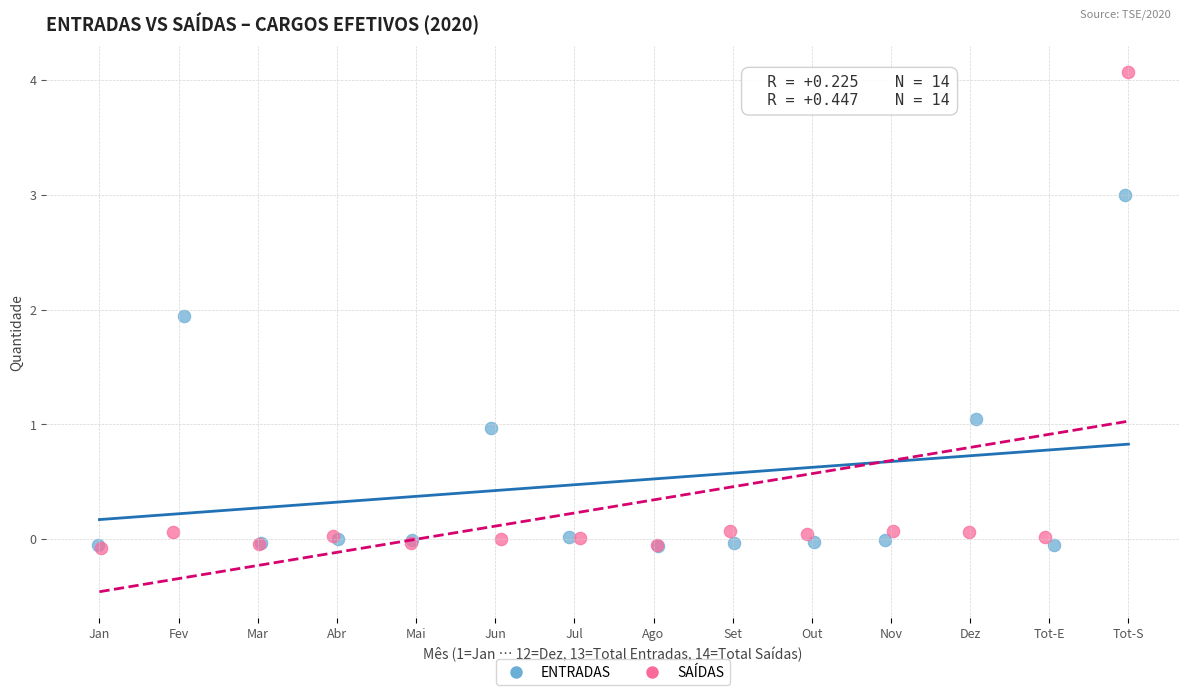

Which series has the largest Y range (max minus min)?

SAÍDAS